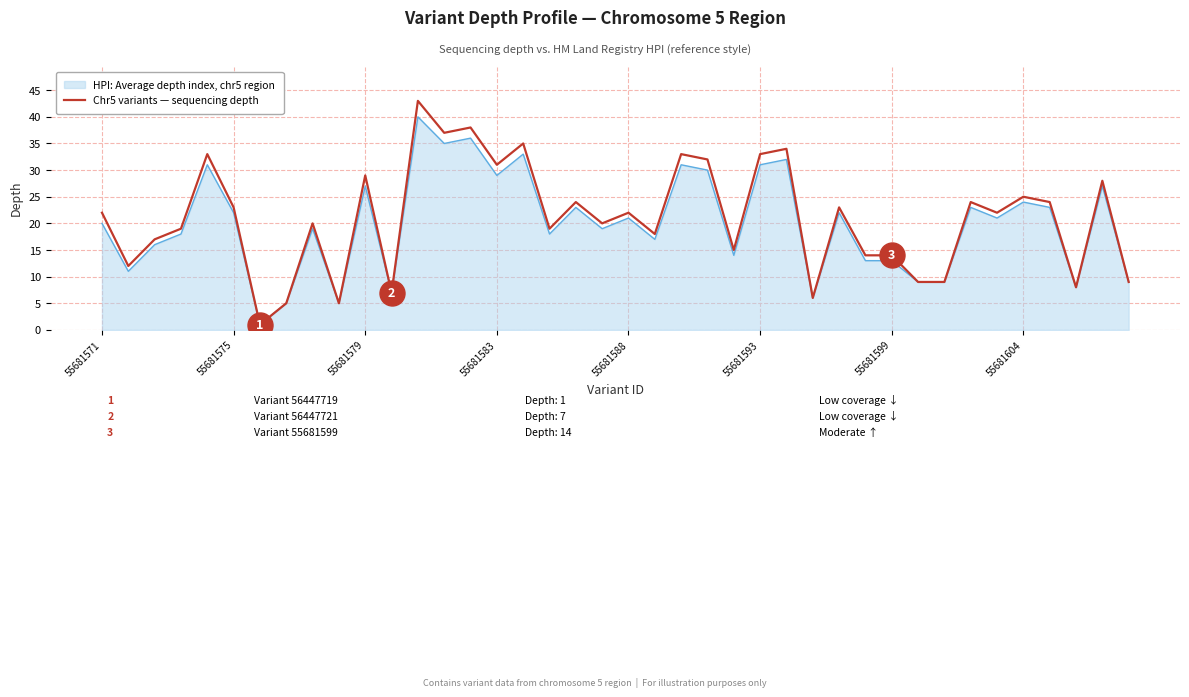

Rank the series by their average value, from lowest to highest.

HPI: Average depth index, chr5 region, Chr5 variants — sequencing depth